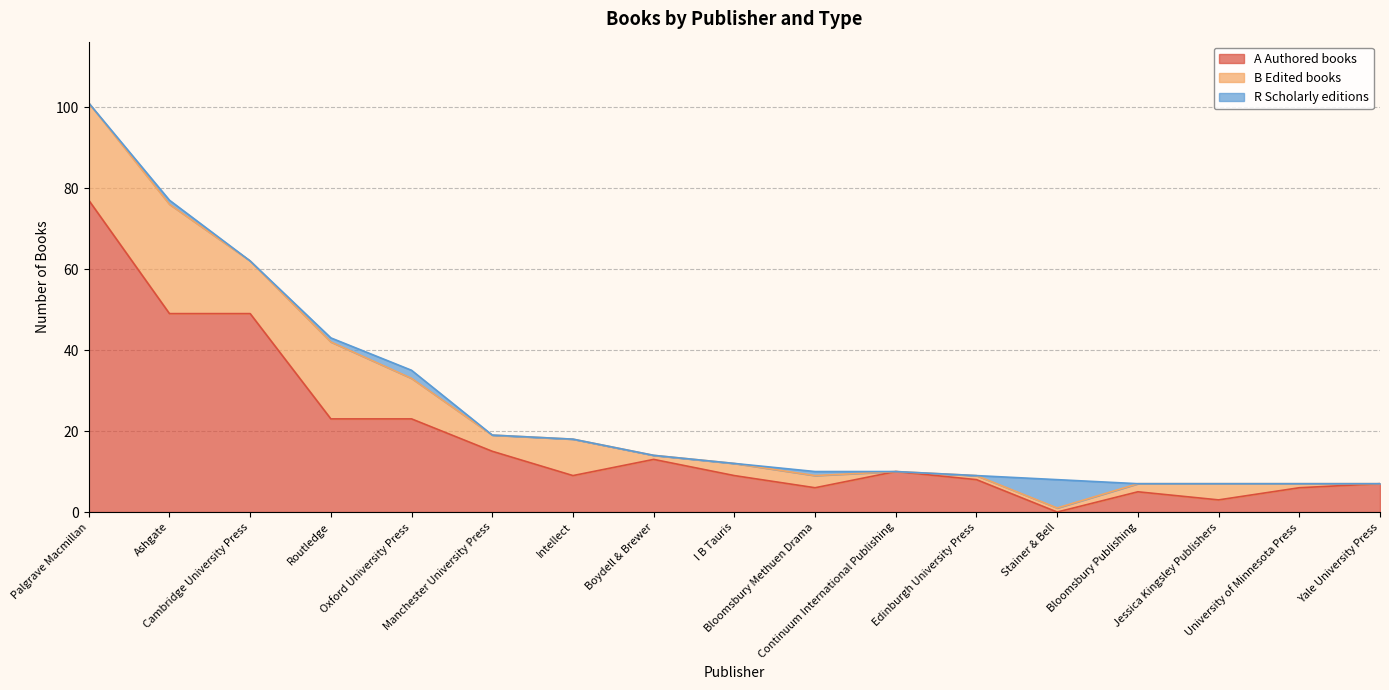

What position from the right is Edinburgh University Press?

6